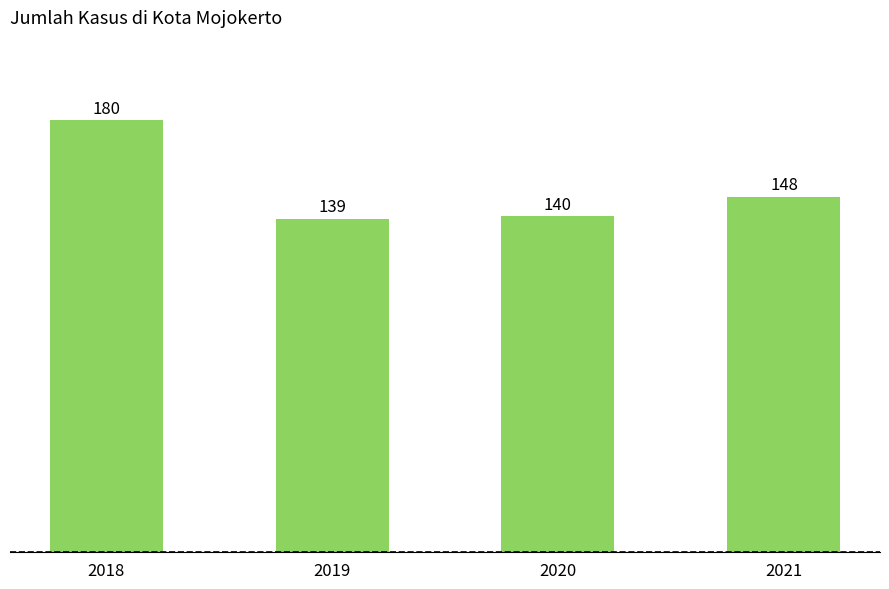

What is the difference between the values at 2018 and 2020?

40